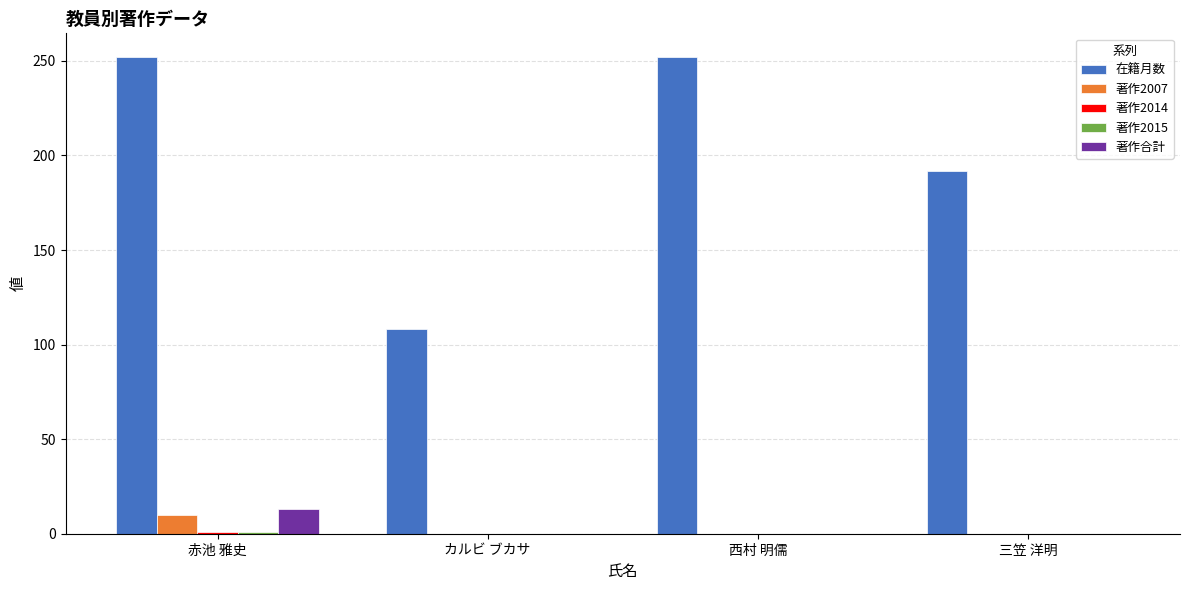

What is the maximum value for 在籍月数?

252